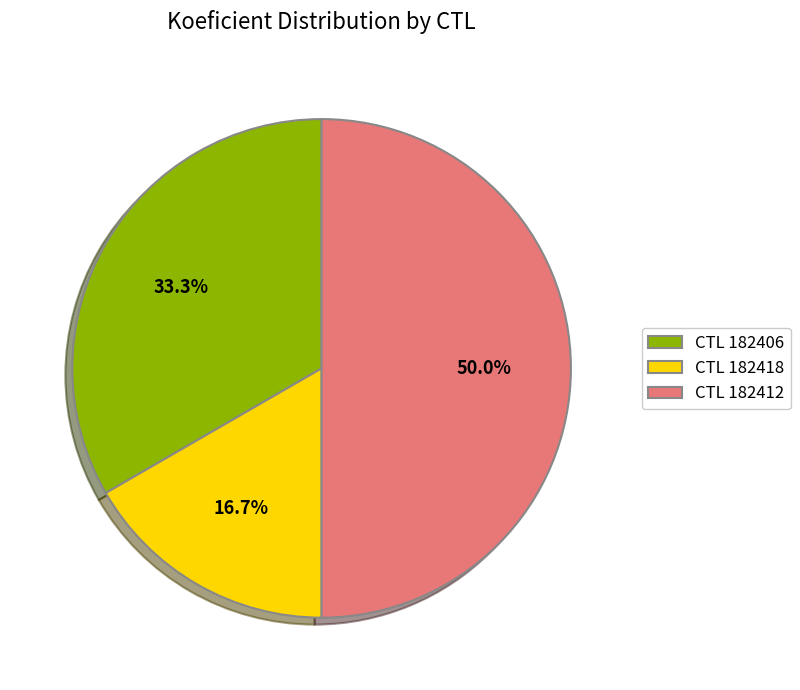

To the nearest percent, what is the difference between the largest and smallest slice percentages?

33%